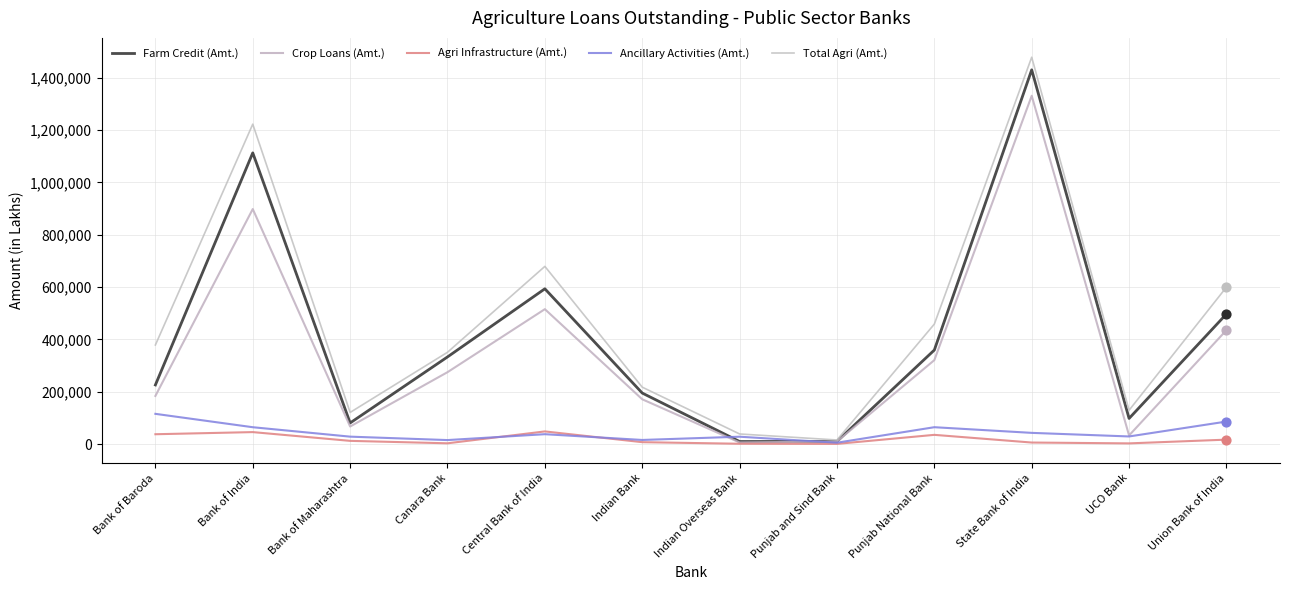

At which category is the sum across all series the highest?

State Bank of India